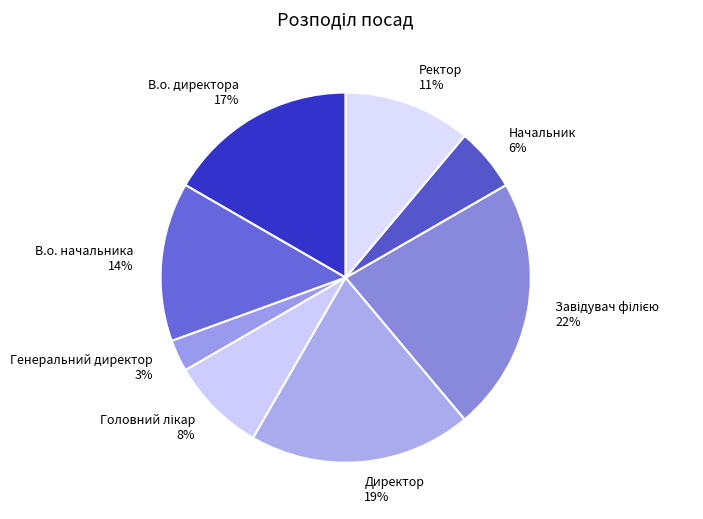

To the nearest percent, what percentage of the pie is В.о. начальника?

14%